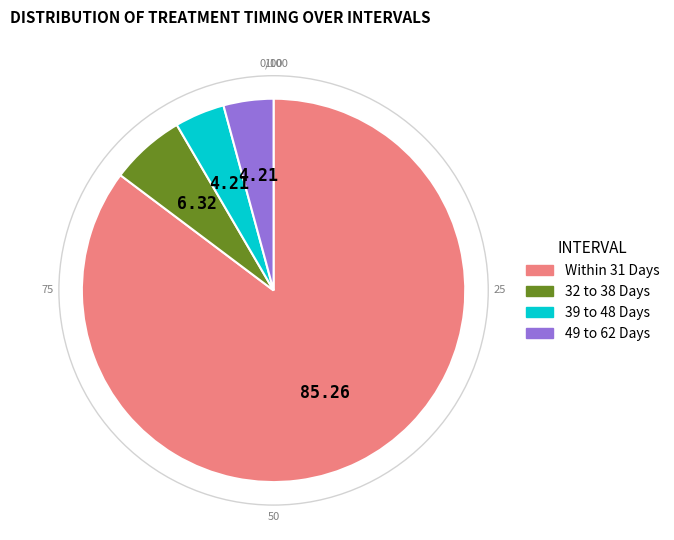

Does any single category account for the majority?

Yes